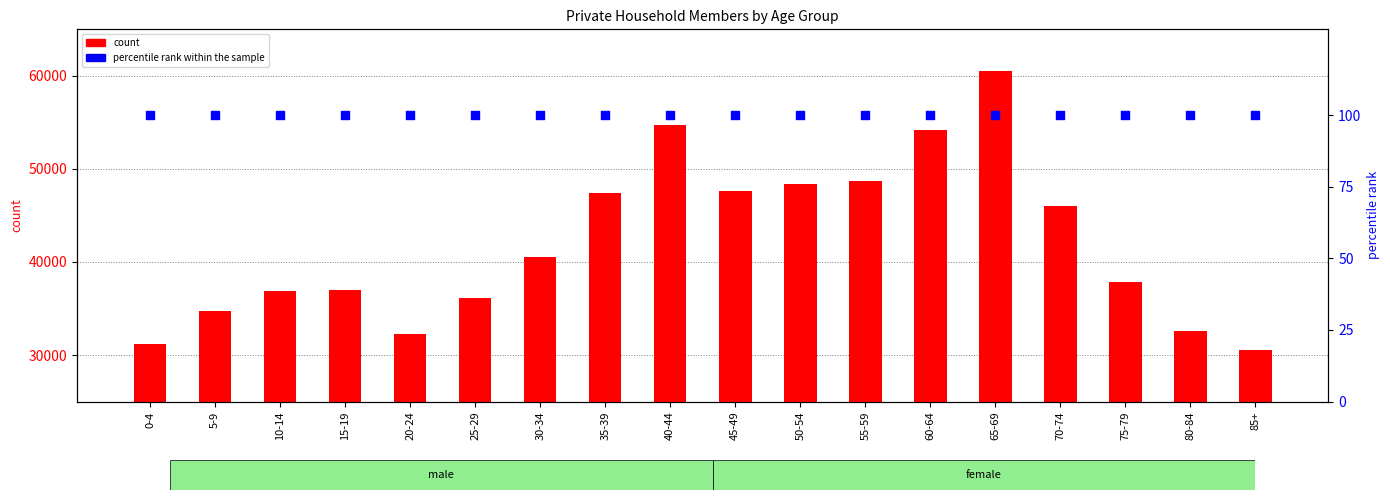

What are all the series names shown in the legend?

count, percentile rank within the sample